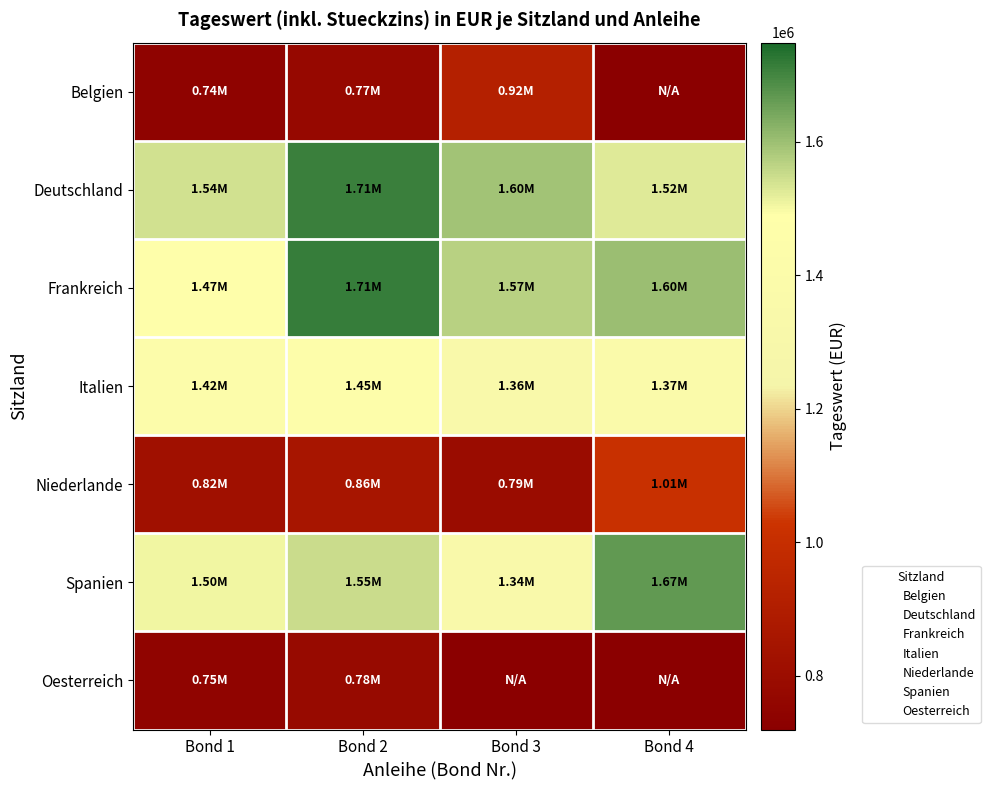

How many distinct data groups are displayed?

7